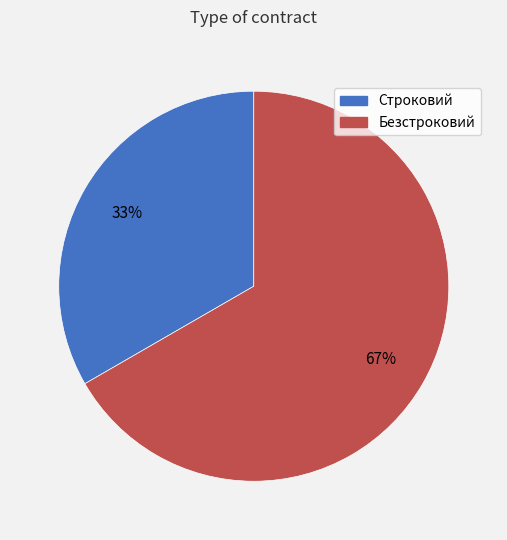

What is the majority slice?

Безстроковий